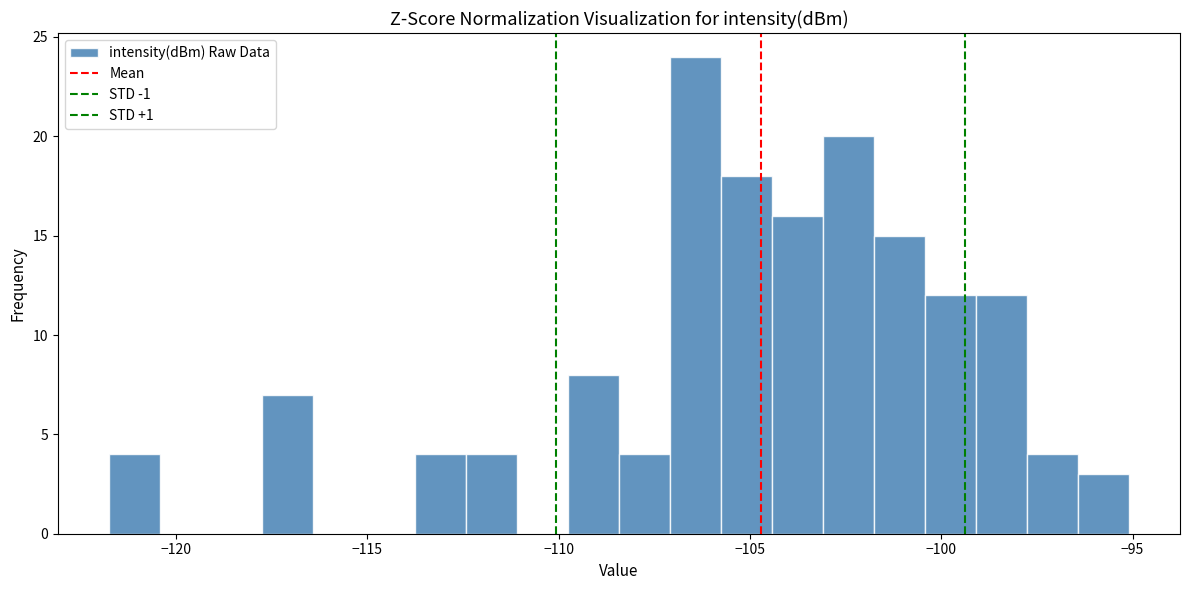

Read against the x-axis, roughly where is the centre of the tallest bar?

-106.5